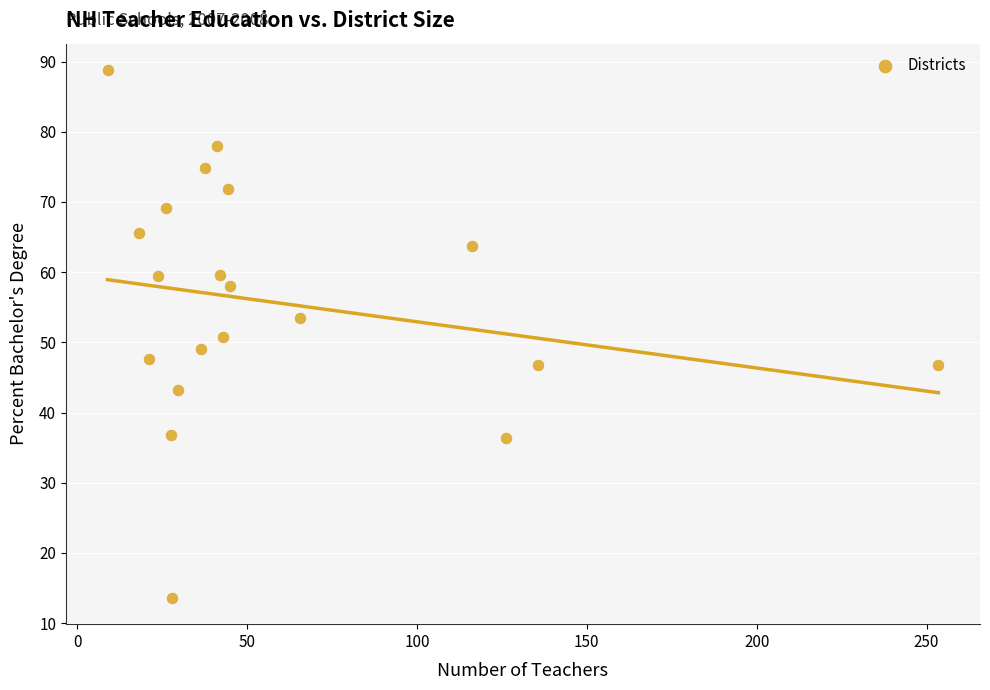

What is the range of Y values (max minus min)?

75.2